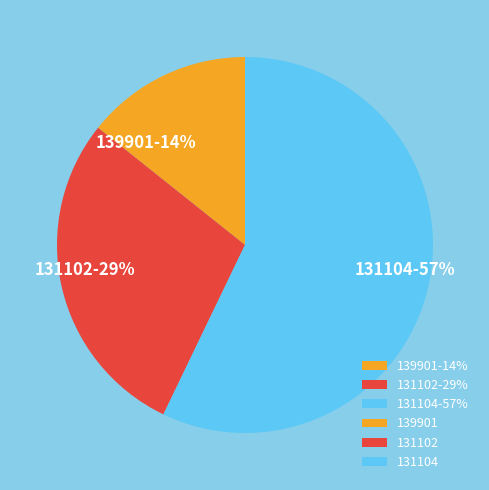

What is the ratio of the value at 131102 to the value at 131104?

0.5